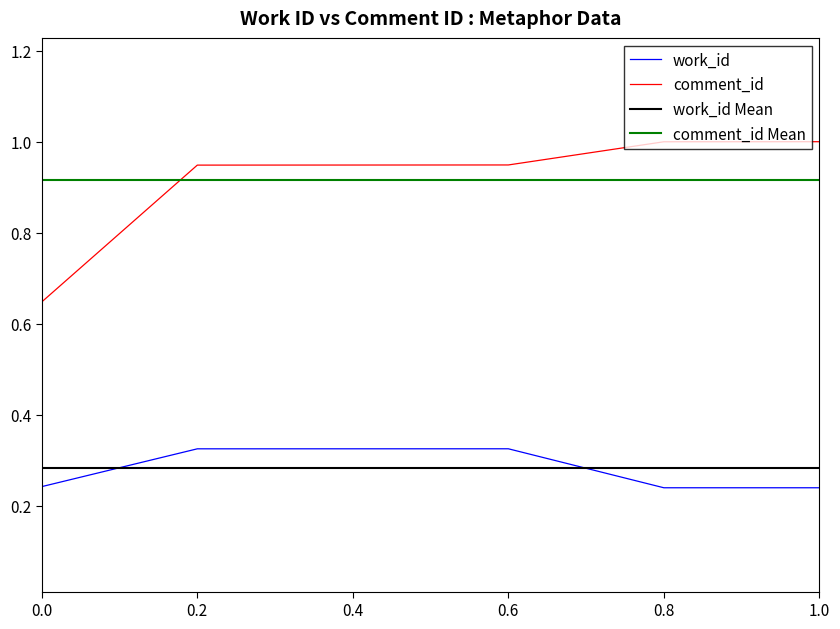

True or false: comment_id and work_id intersect in this chart.

False